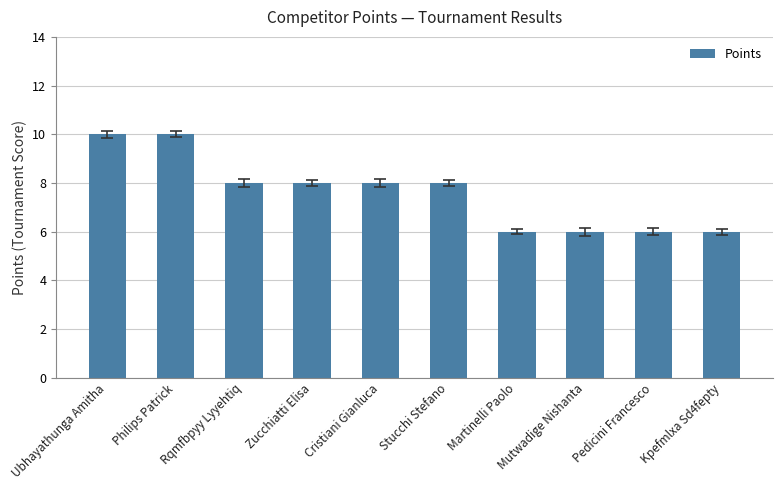

What is the ratio of the value at Martinelli Paolo to the value at Stucchi Stefano?

0.8